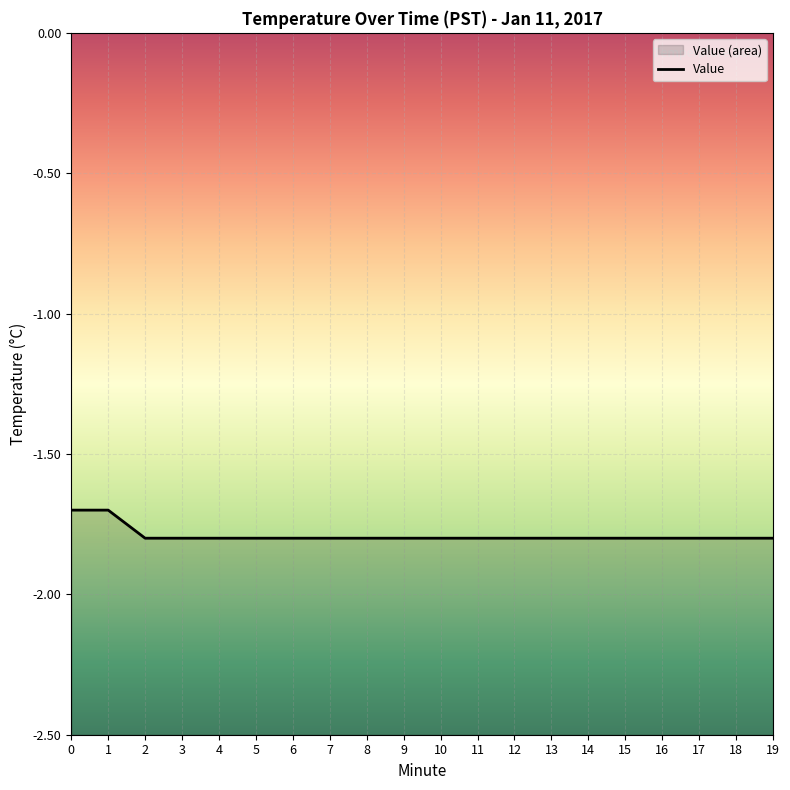

What is the average value?

-1.8